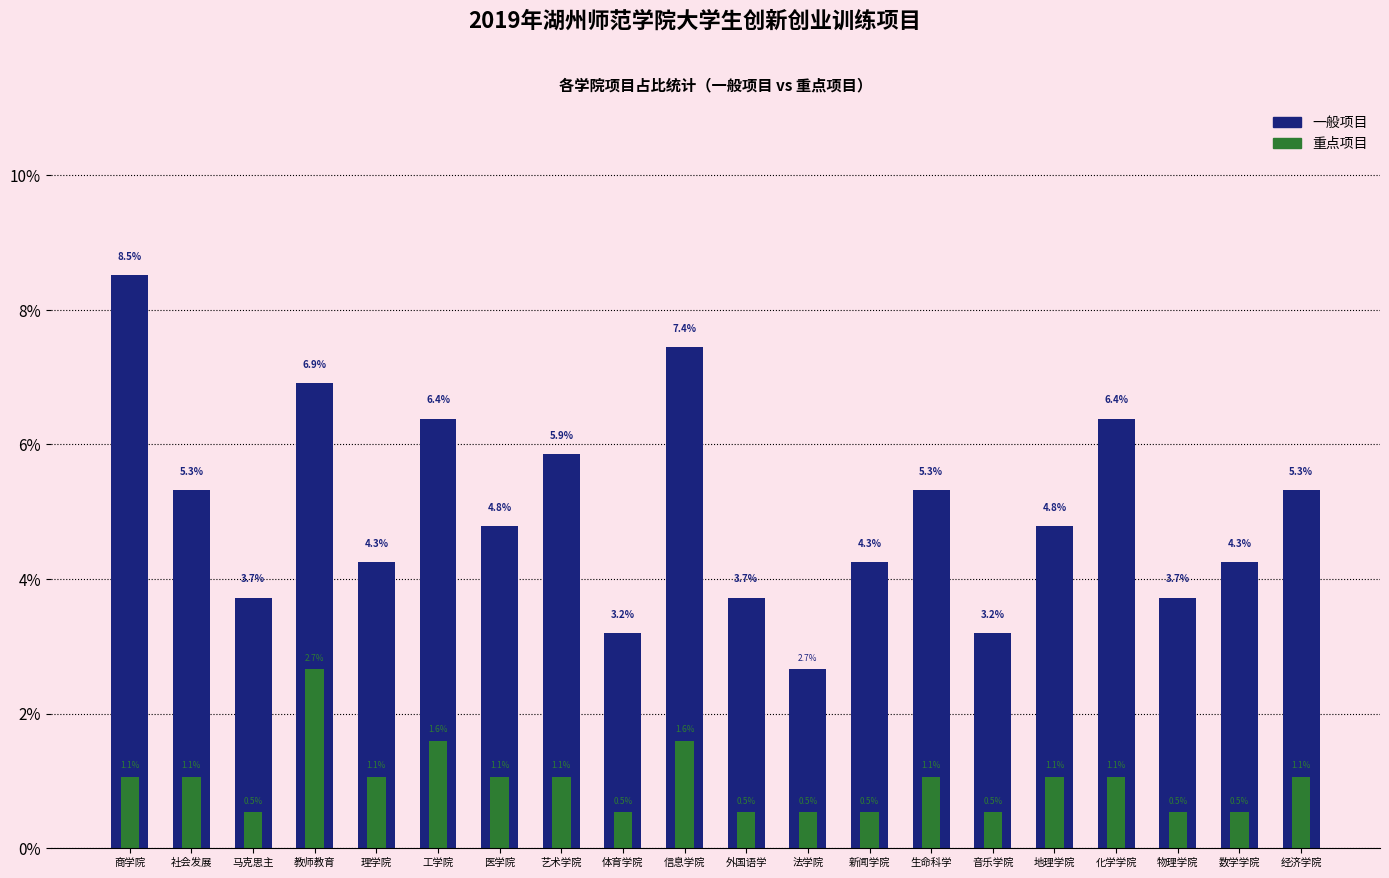

What position from the left is 理学院?

5